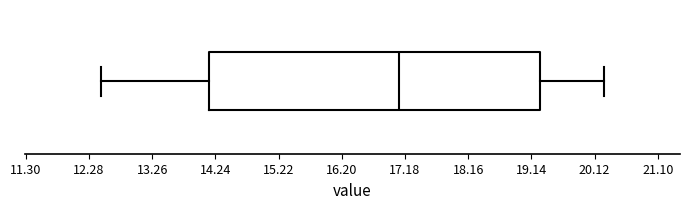

Transcribe this box plot: give where the median line is, the range the box spans, and where the two whiskers end, as read against the x-axis. The values are not printed on the chart, so give them approximately, as read against the axis.

median 17.1, box 14.1 to 19.3, whiskers 12.5 to 20.3